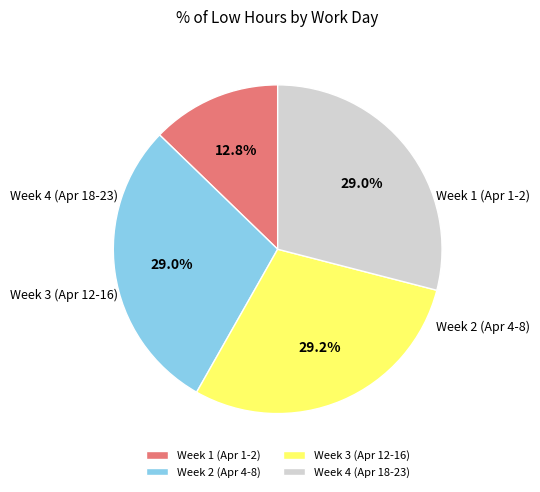

Approximately how many times larger is the value at Week 2 (Apr 4-8) compared to Week 3 (Apr 12-16)?

1.0